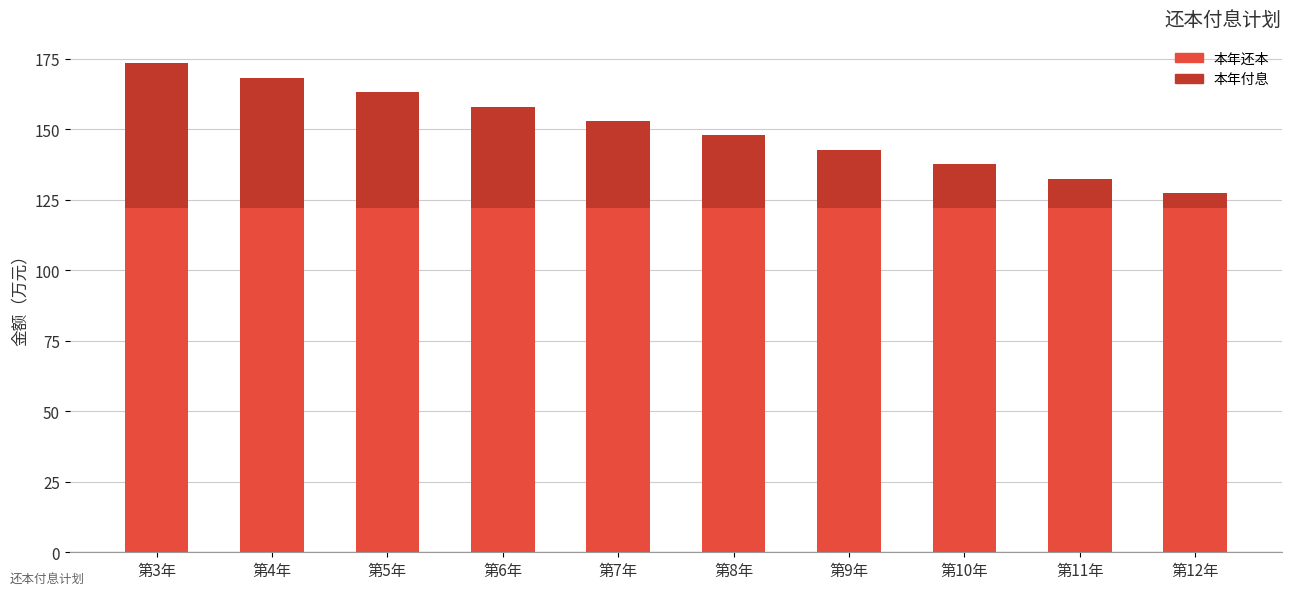

What is the total value across all series at 第3年?

173.5